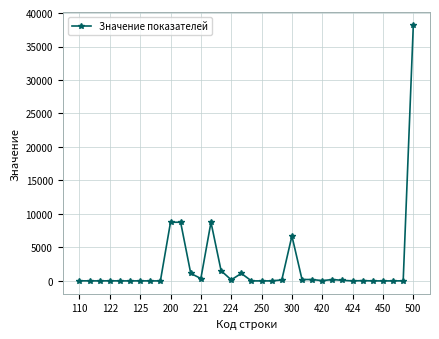

How many values are below 36?

17